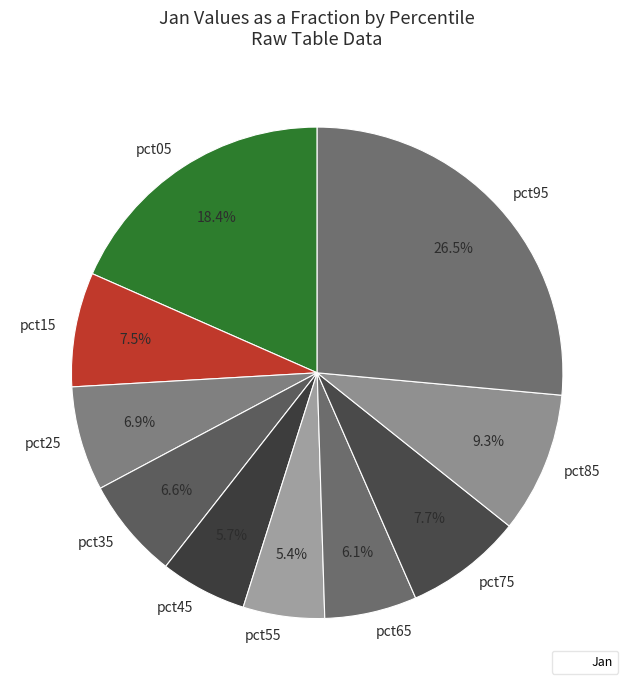

How many segments does this pie chart have?

10